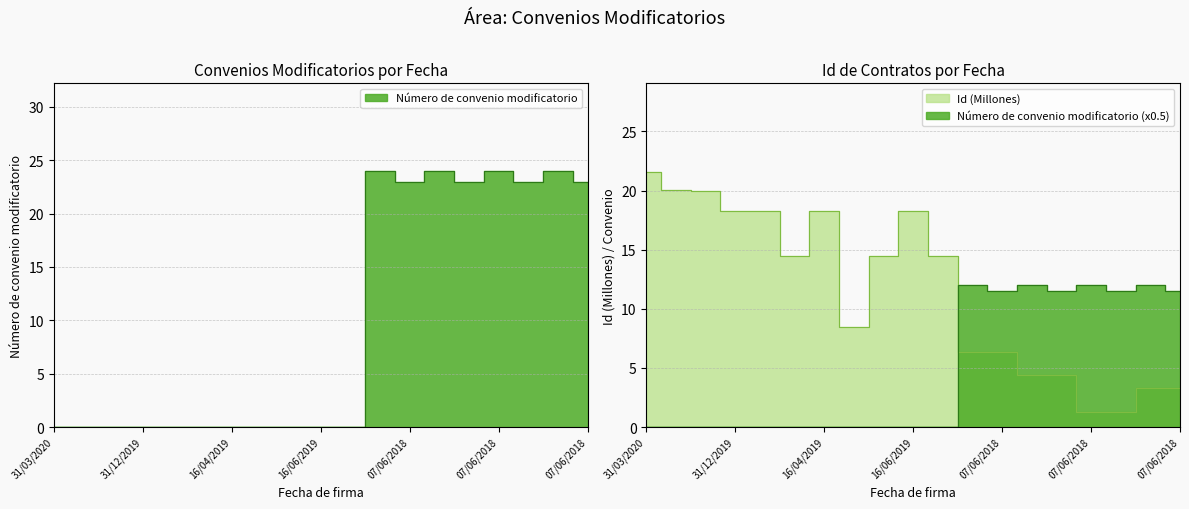

Does the chart have visible grid lines?

Yes